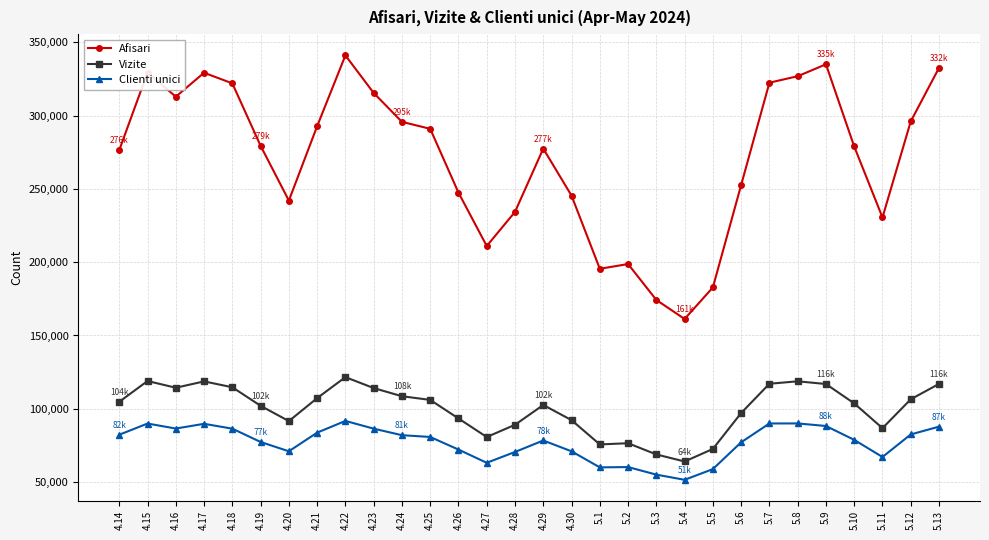

What position from the right is 4.18?

26